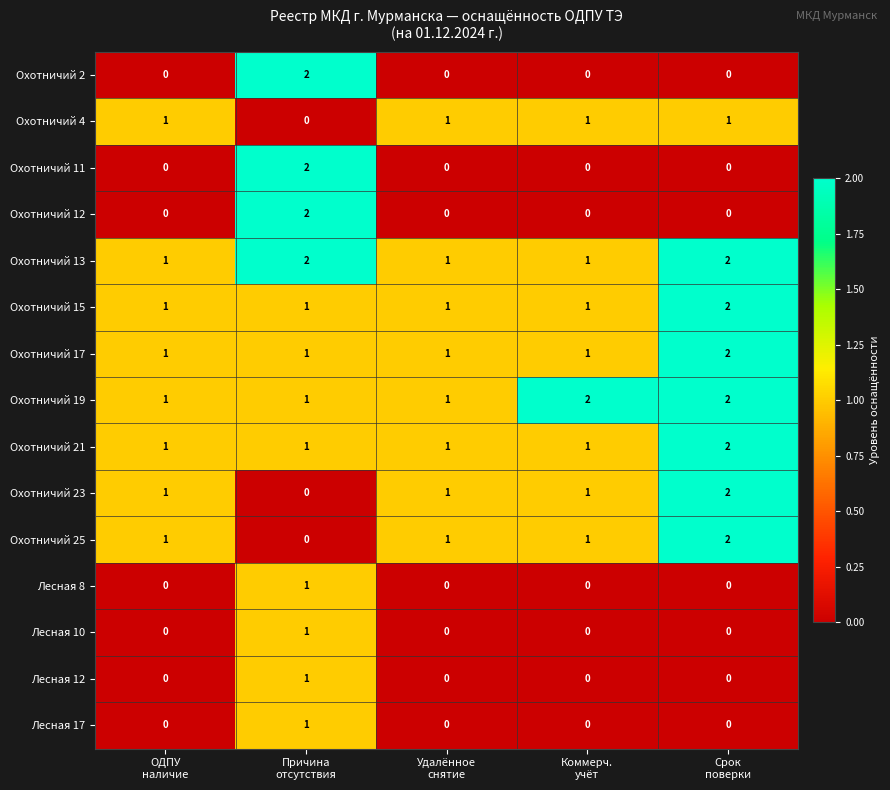

Count the Лесная 10 values in the range 0 to 1.

5